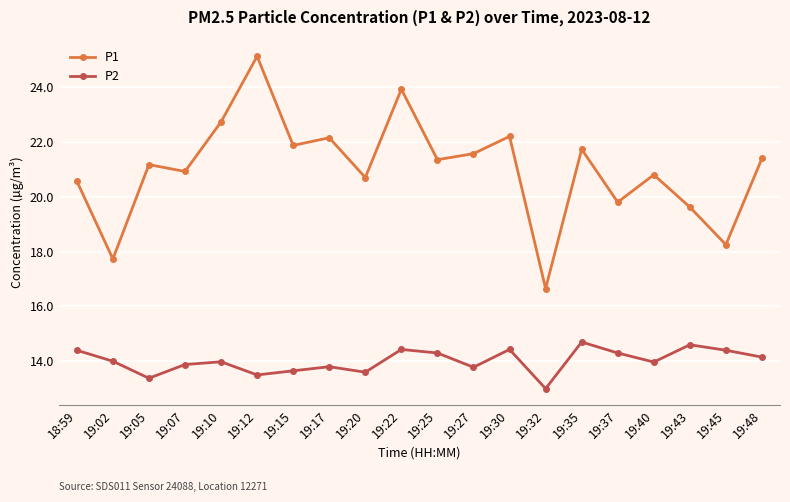

What is the label of the 17th point from the right?

19:07